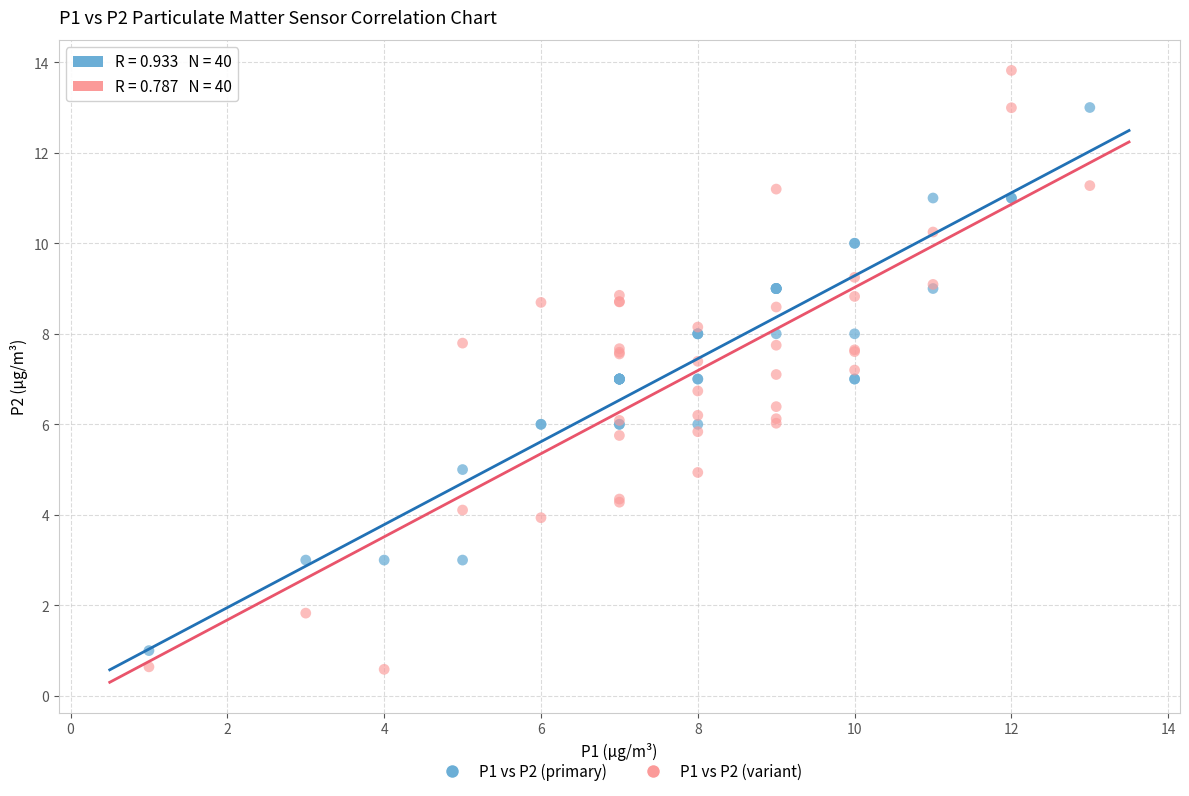

Which series contains the highest Y value?

P1 vs P2 (variant)